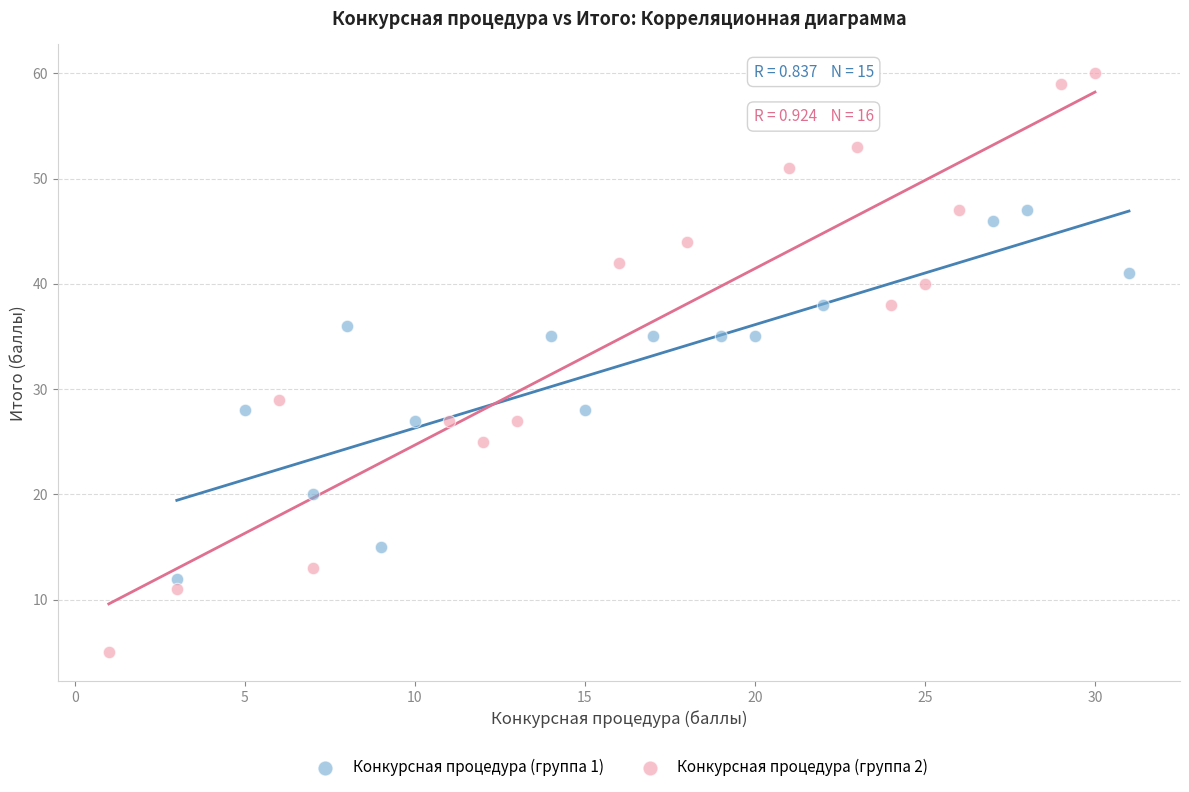

Which series has the largest Y range (max minus min)?

Конкурсная процедура (группа 2)